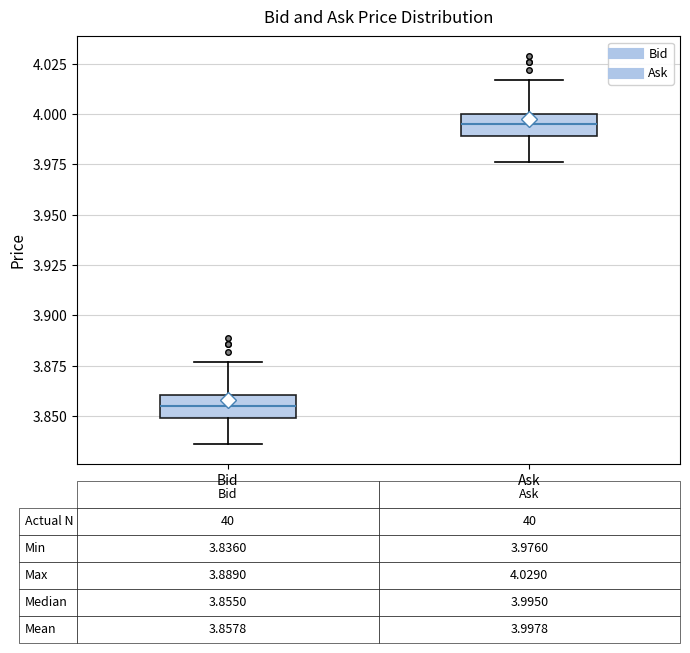

Which box's median line is the highest?

Ask